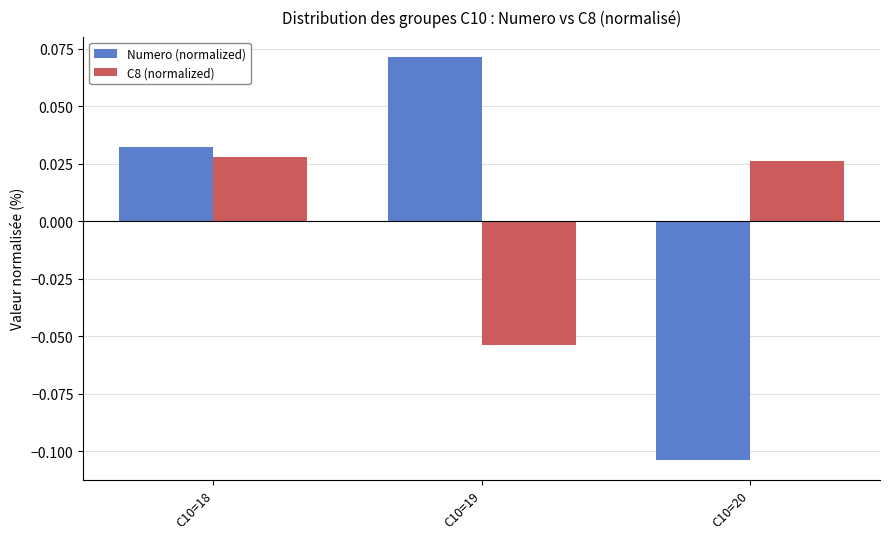

How many distinct data groups are displayed?

2